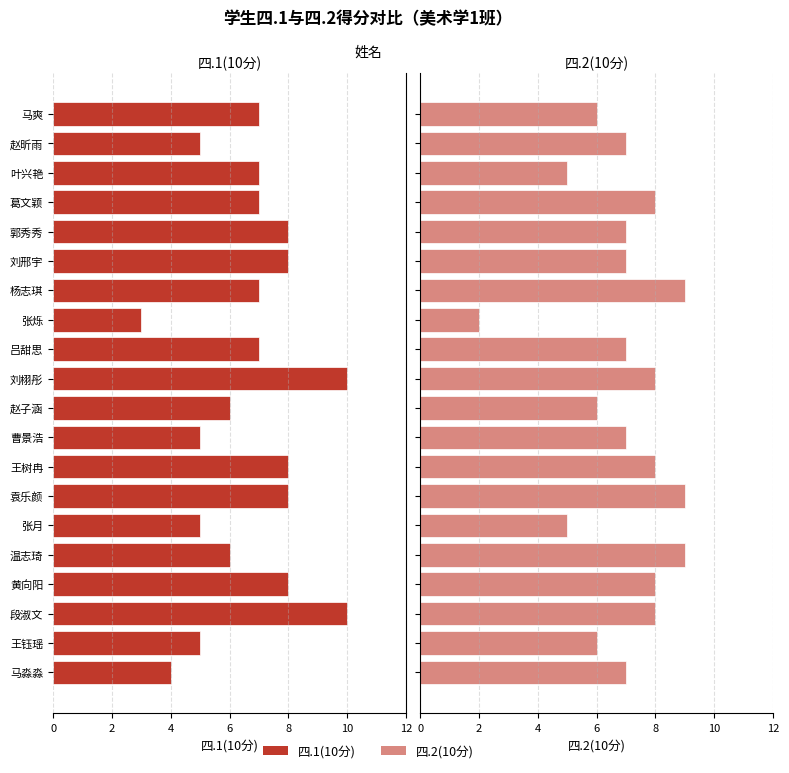

How many data points in 四.2(10分) are less than 7?

6